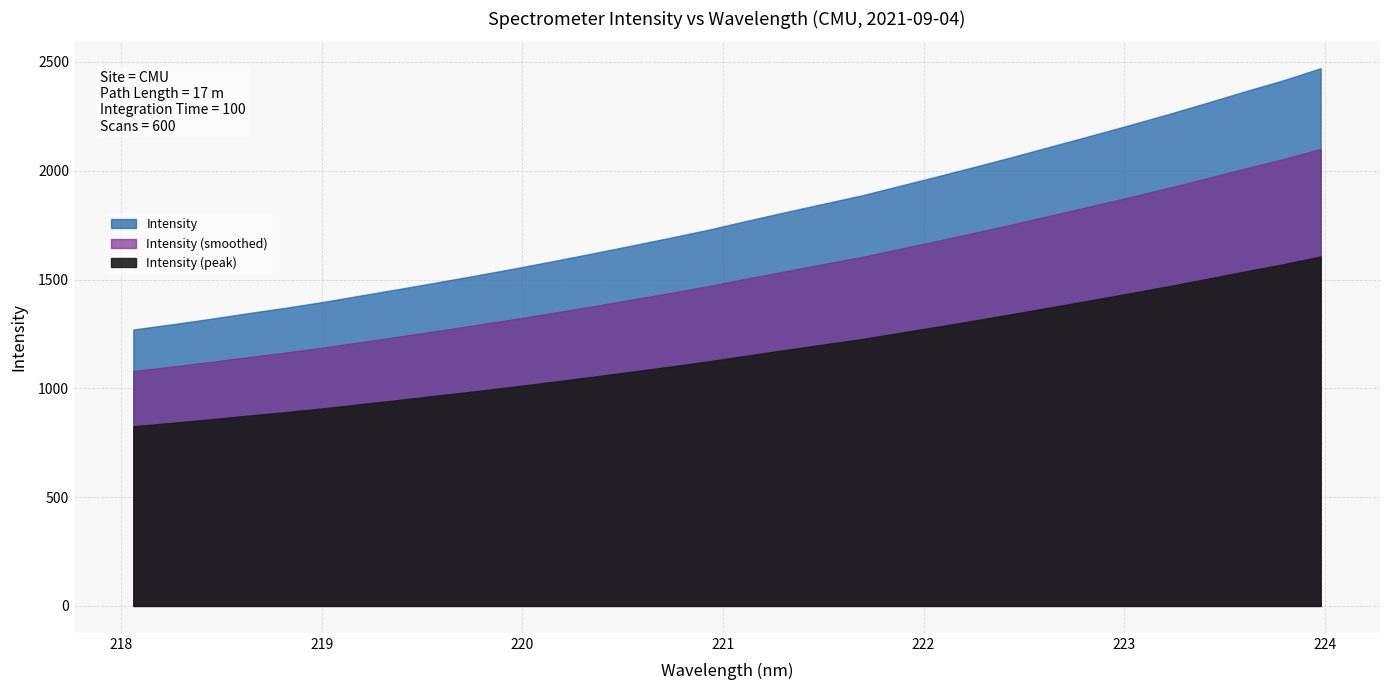

Between 23 and 1, which is larger?

23